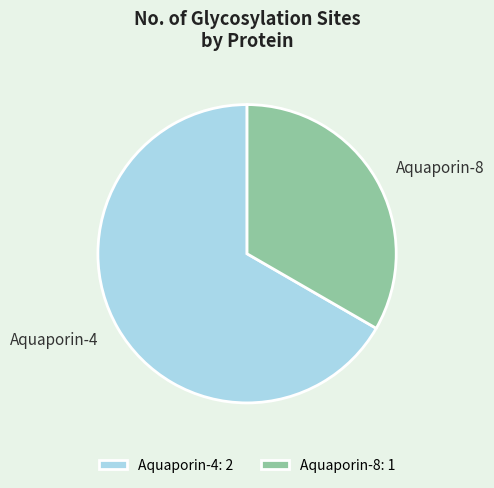

Which slice is the smallest?

Aquaporin-8